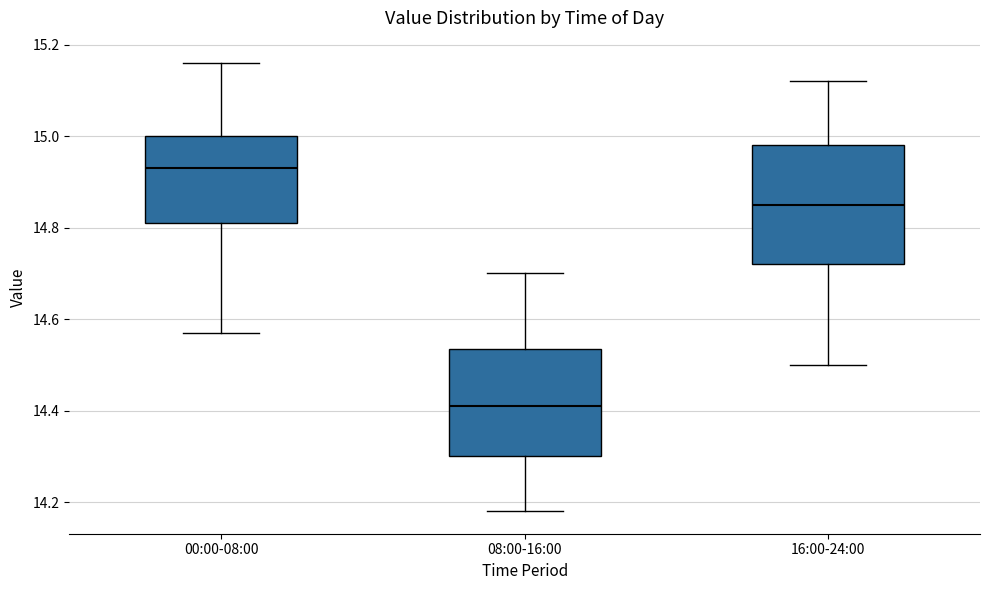

Reading left to right, read every box against the y-axis: the position of its median line, the range the box covers, and the ends of its whiskers. The values are not printed on the chart, so give them approximately, as read against the axis.

00:00-08:00: median 14.94, box 14.82 to 15.00, whiskers 14.58 to 15.16
08:00-16:00: median 14.42, box 14.30 to 14.54, whiskers 14.18 to 14.70
16:00-24:00: median 14.86, box 14.72 to 14.98, whiskers 14.50 to 15.12